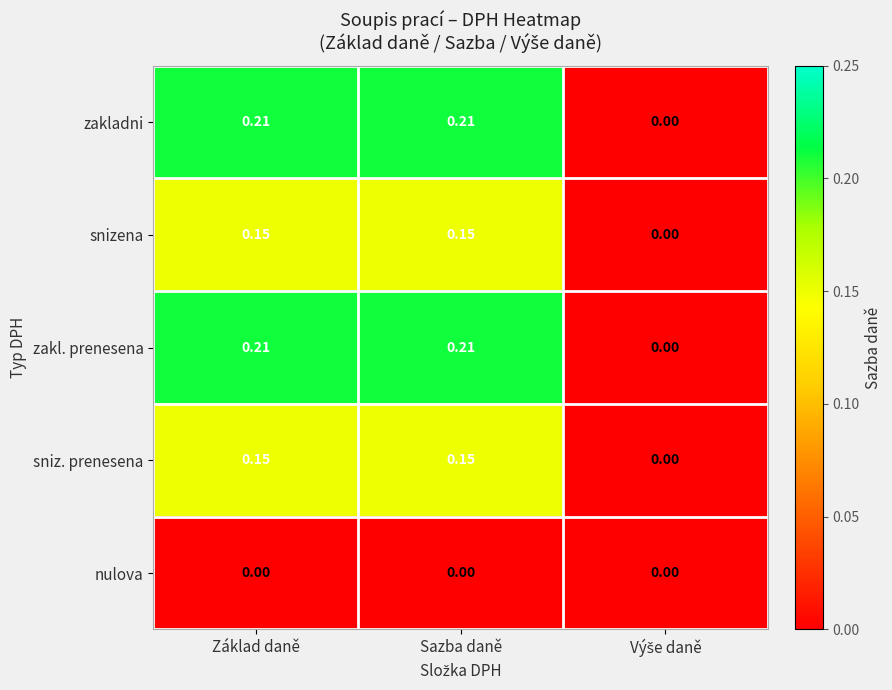

How many series are shown in this chart?

5